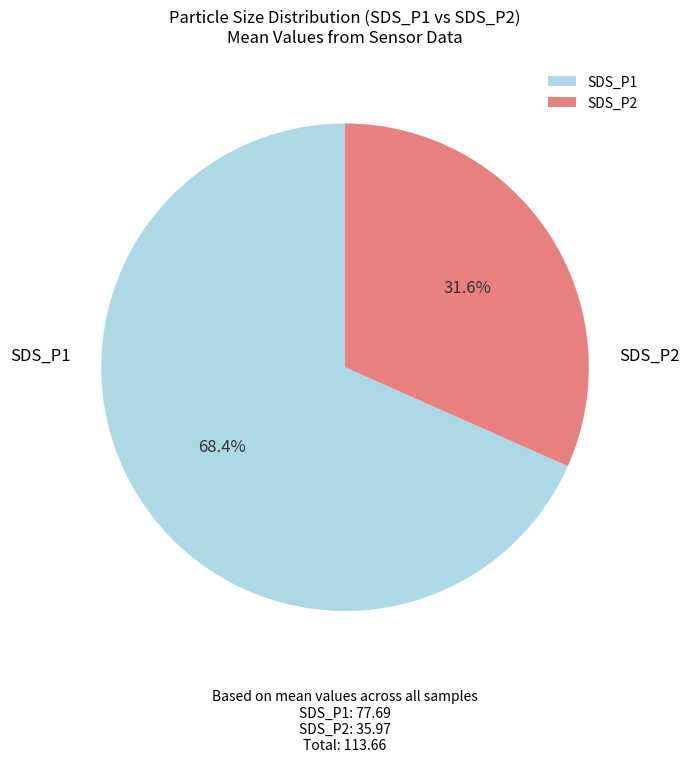

Which category has the biggest portion of the pie?

SDS_P1